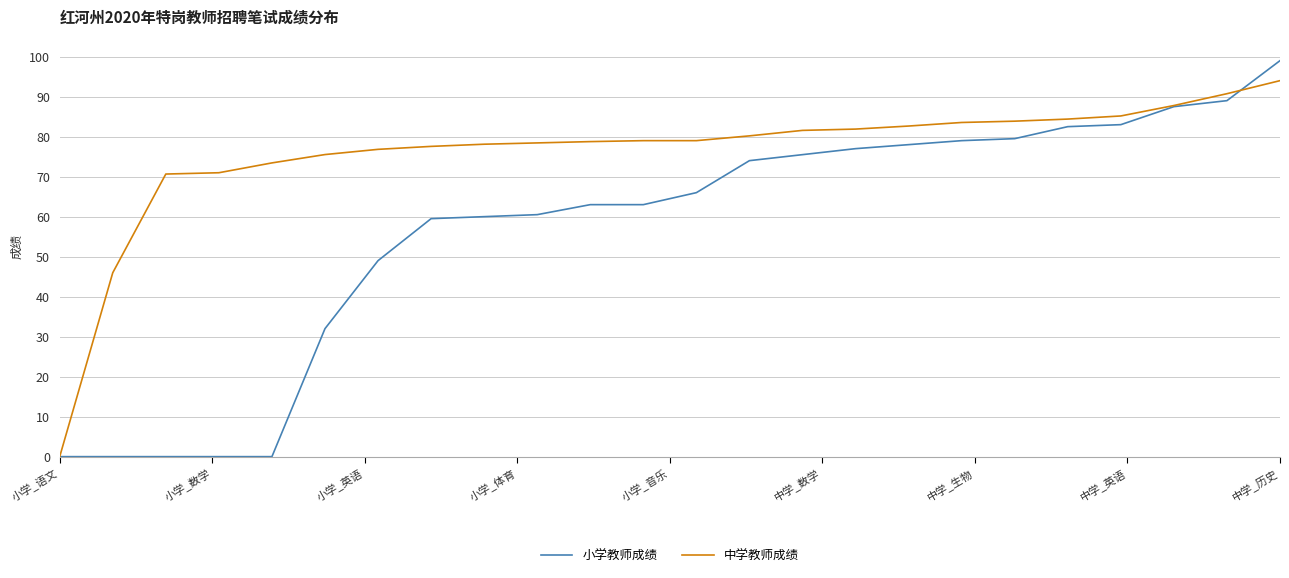

Rank the series by their maximum value, from highest to lowest.

小学教师成绩, 中学教师成绩